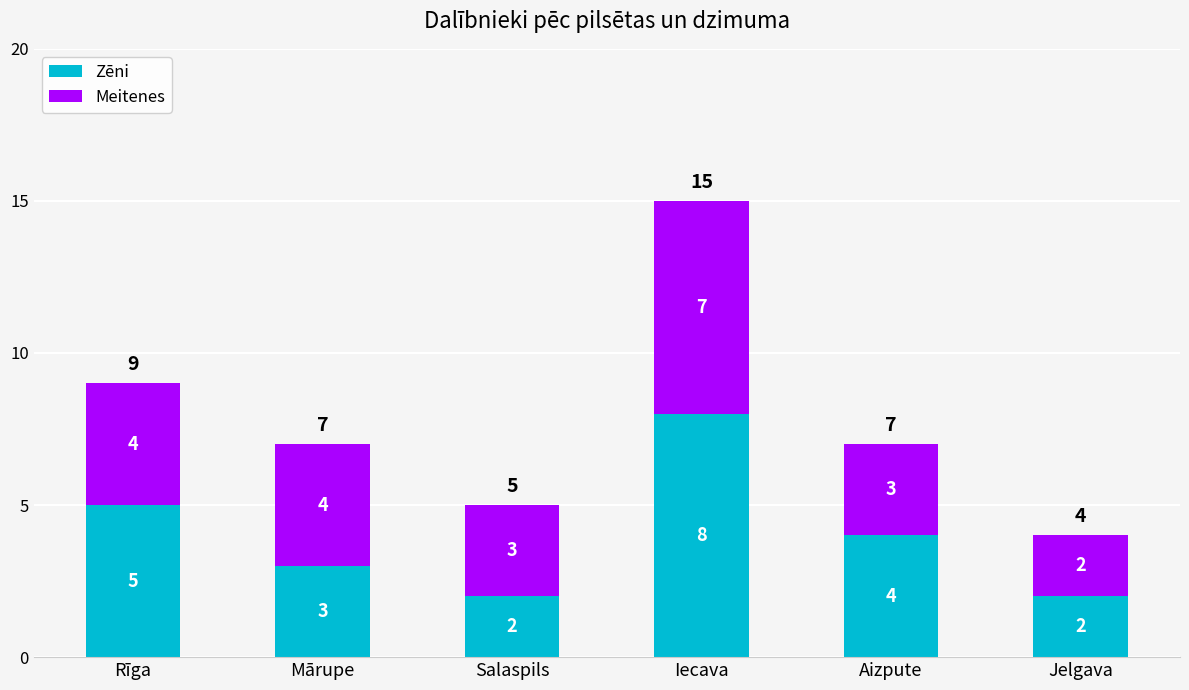

Count the Zēni values in the range 2 to 5.

5